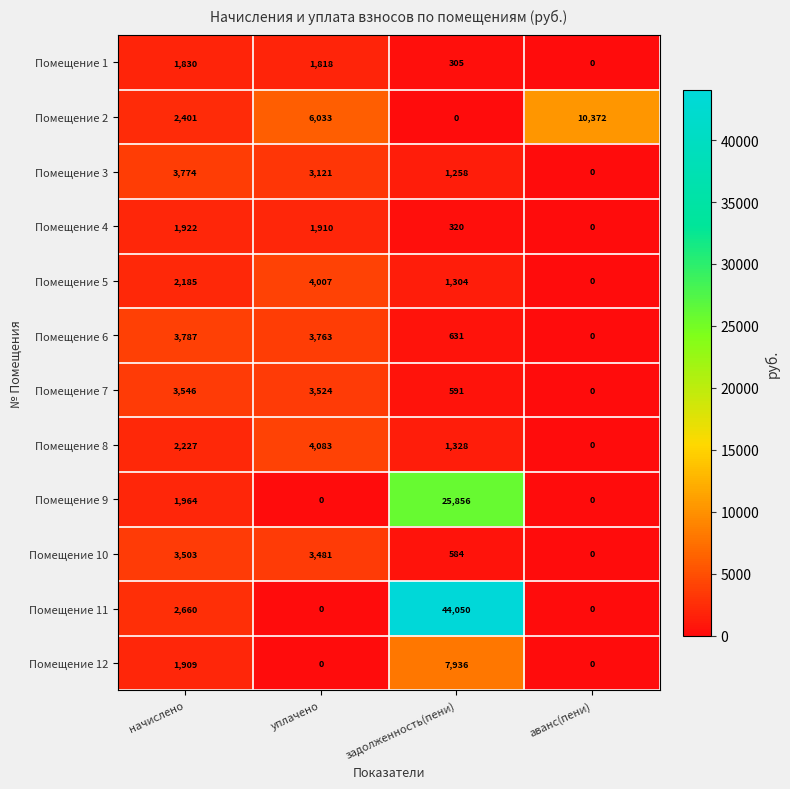

At which category is the sum across all series the highest?

задолженность(пени)